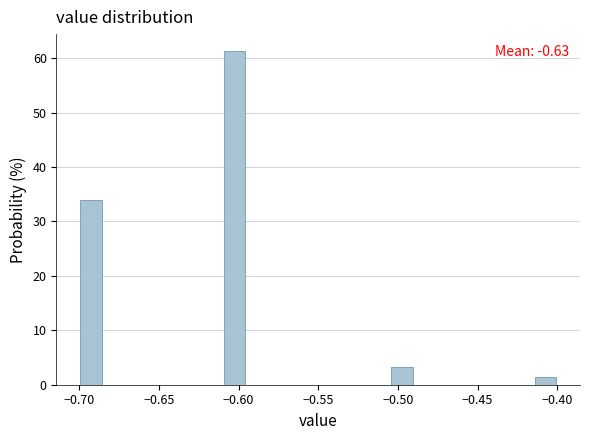

Around what value on the x-axis is the tallest bar? Give the approximate position of its centre, as read against the axis.

-0.600